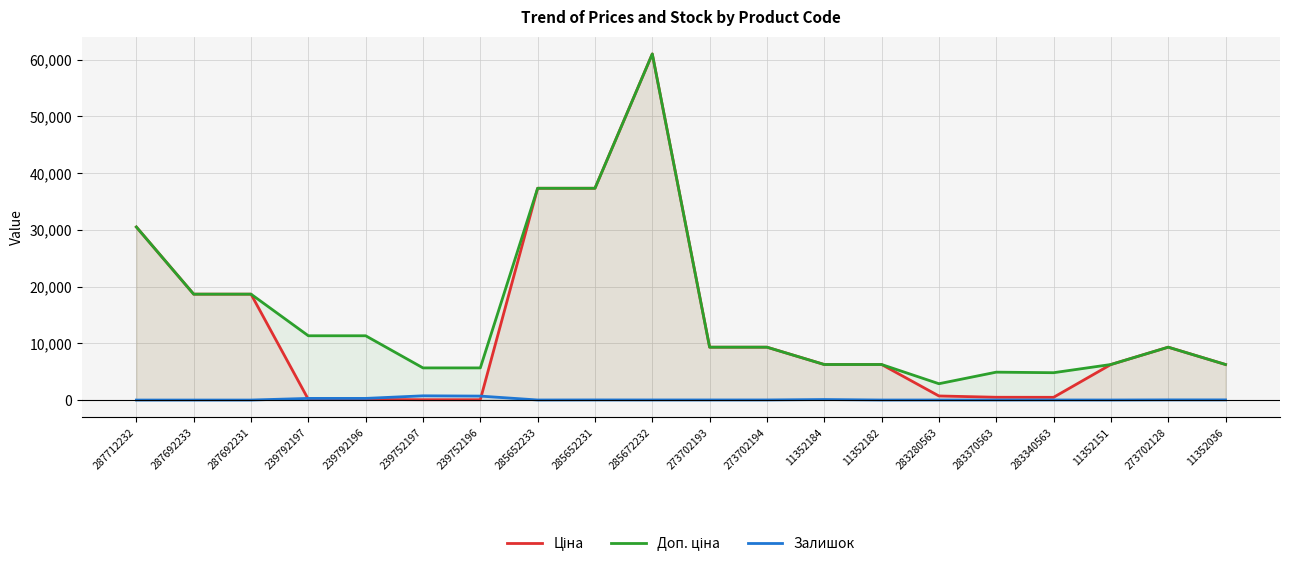

The Доп. ціна series shows 7070.1 at 283370563. True or false?

False